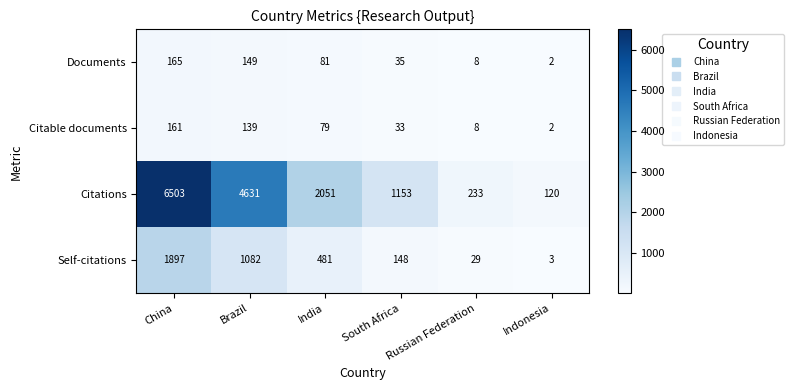

Which series has the largest total across all categories?

Citations